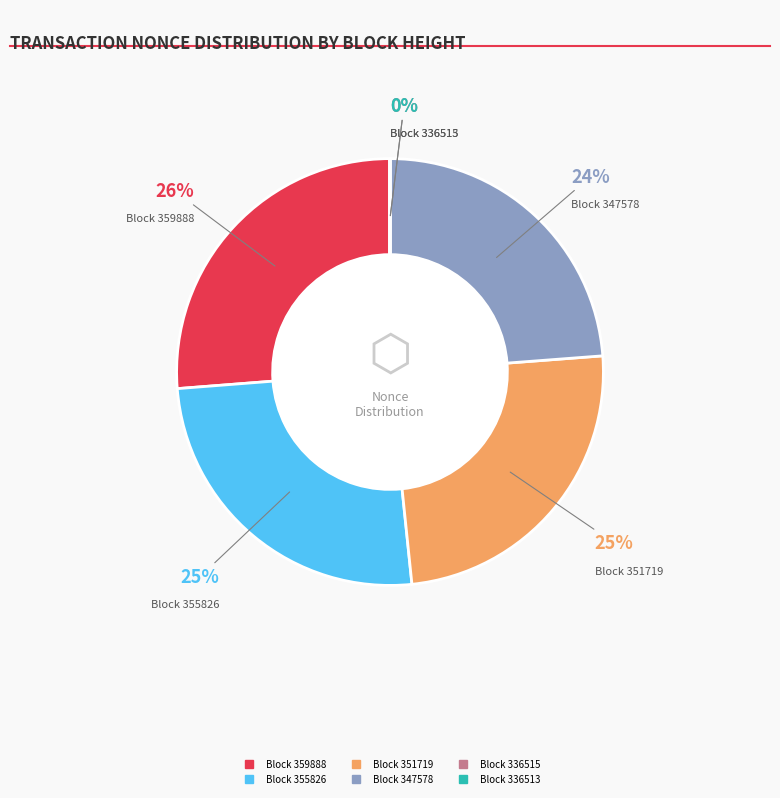

To the nearest percent, what is the average slice percentage?

17%